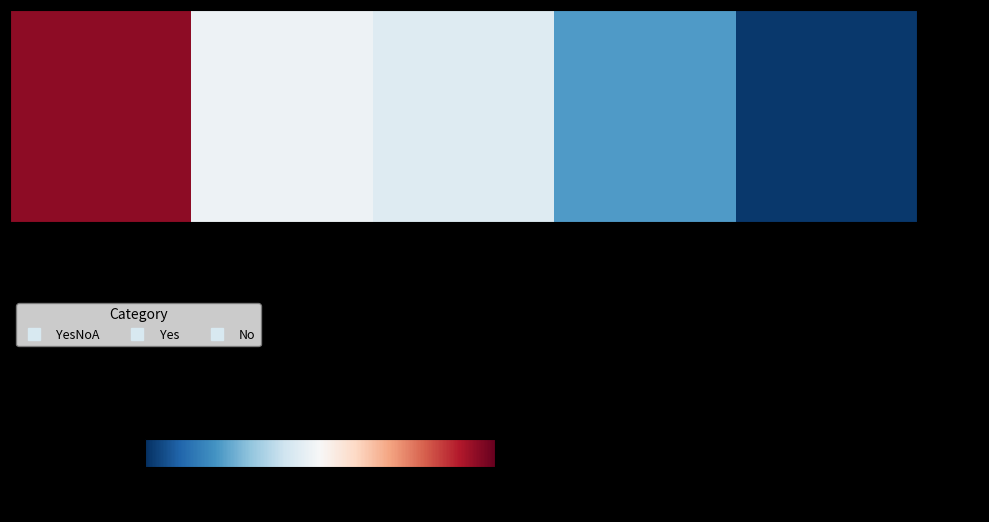

Which series has the largest total across all categories?

YesNoA